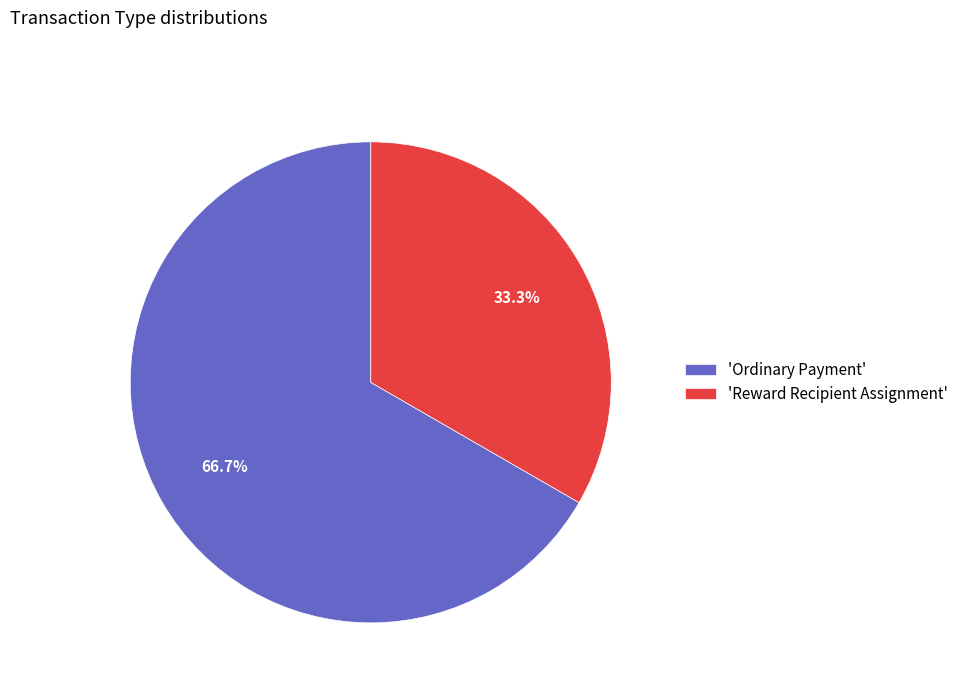

Rank the categories by value from highest to lowest.

'Ordinary Payment', 'Reward Recipient Assignment'